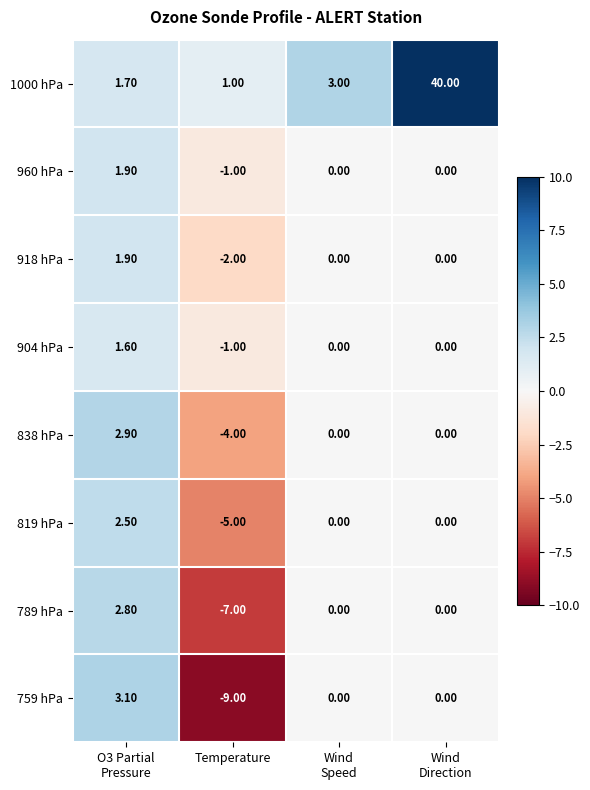

What is the average value of the 759 hPa series?

-1.5